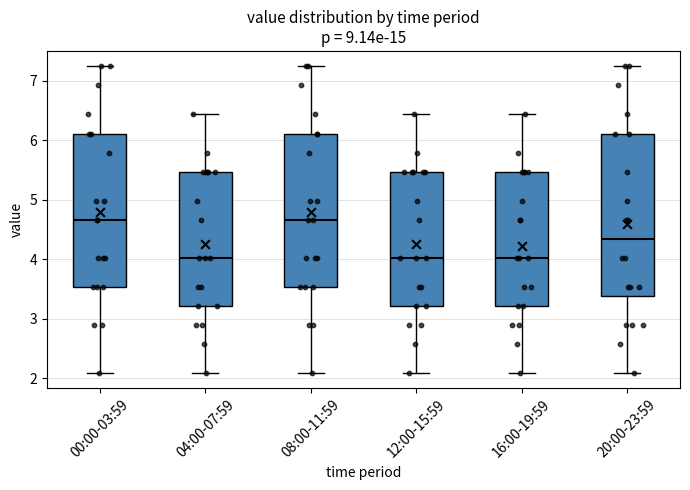

Which box is the tallest, from its lower edge to its upper edge?

20:00-23:59